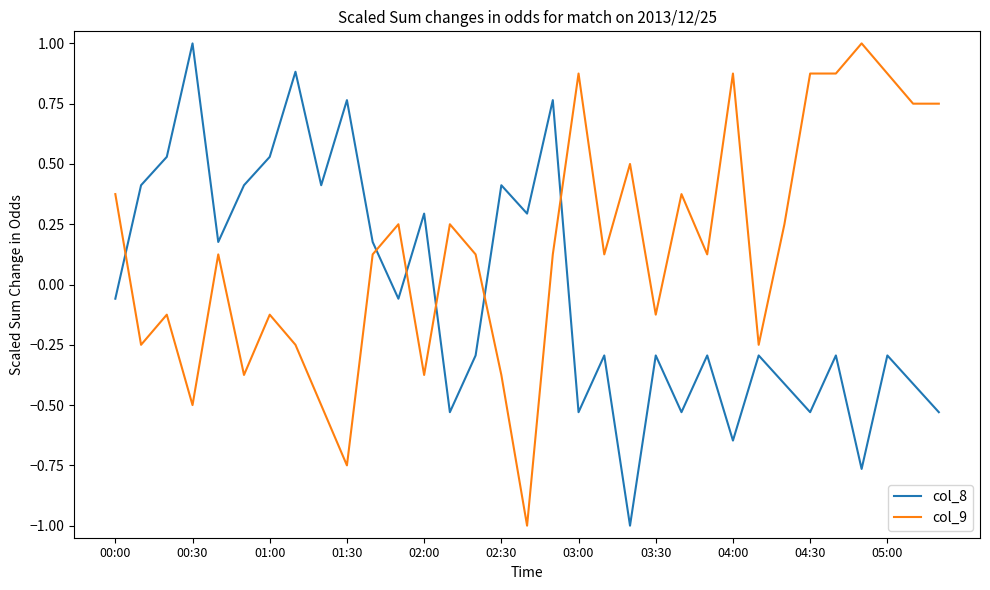

How many values in the col_8 series exceed 0?

14